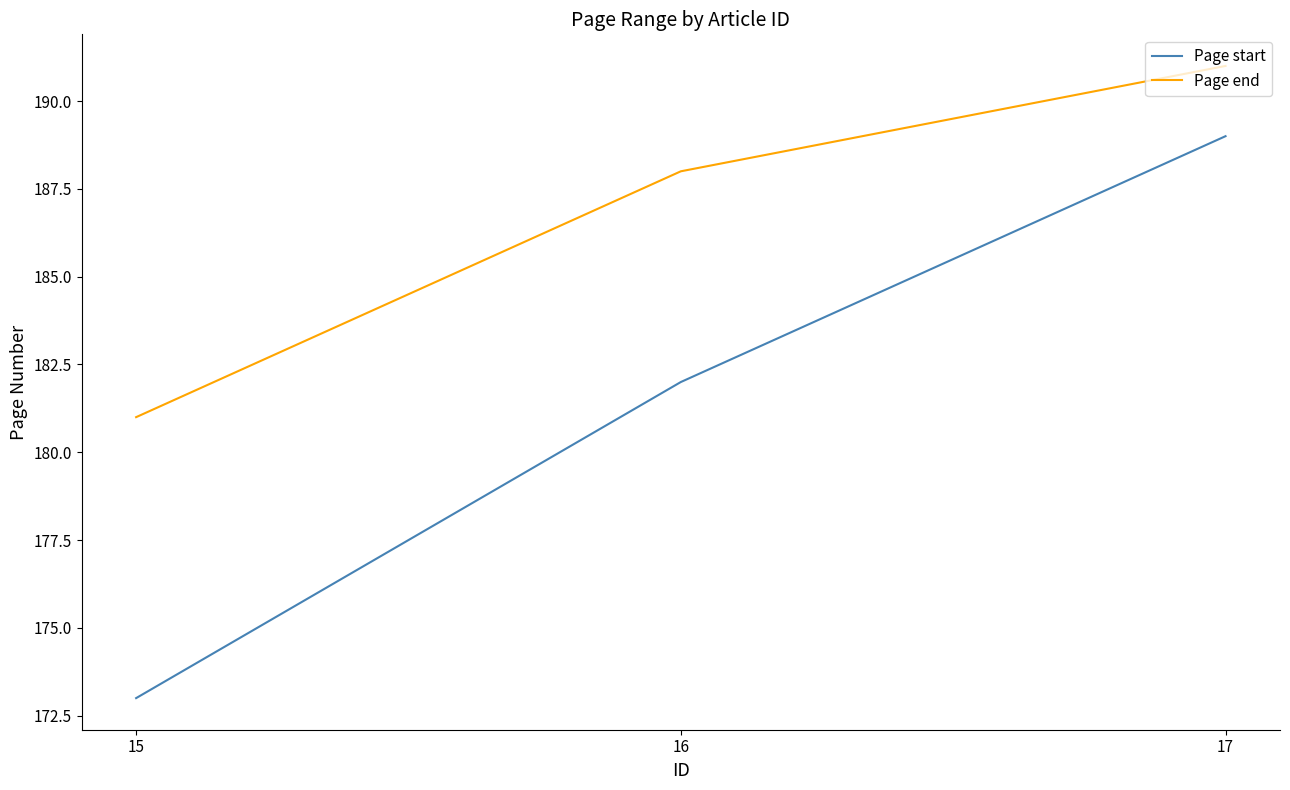

Is it true that Page end equals 191 at 17?

True